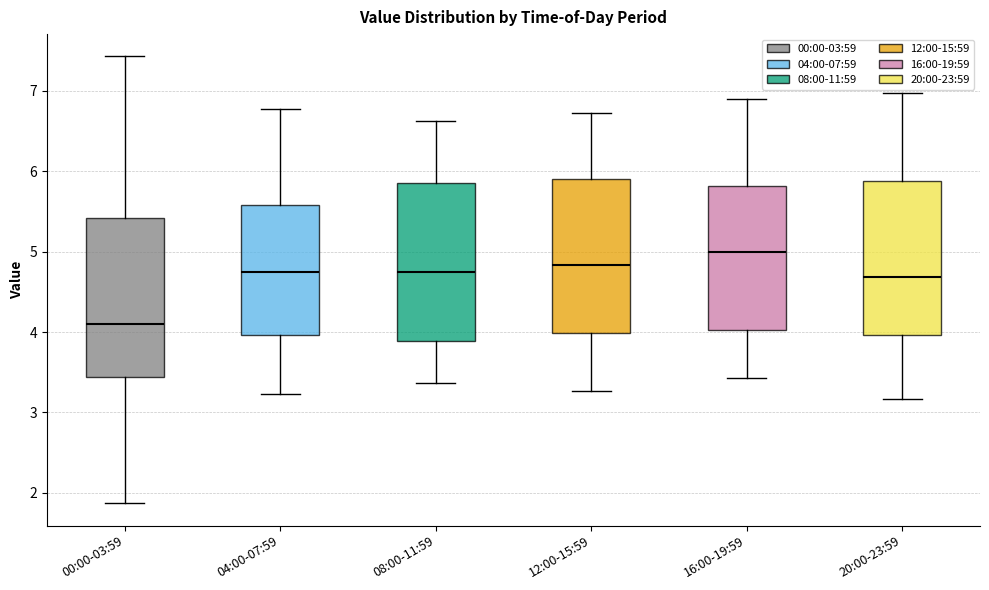

Reading left to right, read every box against the y-axis: the position of its median line, the range the box covers, and the ends of its whiskers. The values are not printed on the chart, so give them approximately, as read against the axis.

00:00-03:59: median 4.1, box 3.4 to 5.4, whiskers 1.9 to 7.4
04:00-07:59: median 4.8, box 4.0 to 5.6, whiskers 3.2 to 6.8
08:00-11:59: median 4.8, box 3.9 to 5.9, whiskers 3.4 to 6.6
12:00-15:59: median 4.8, box 4.0 to 5.9, whiskers 3.3 to 6.7
16:00-19:59: median 5.0, box 4.0 to 5.8, whiskers 3.4 to 6.9
20:00-23:59: median 4.7, box 4.0 to 5.9, whiskers 3.2 to 7.0